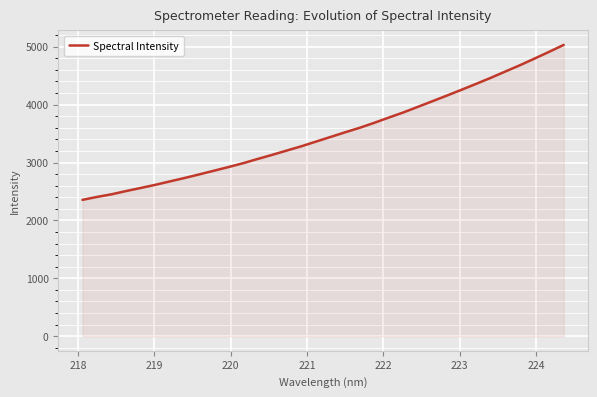

How many lines are shown in the chart?

1